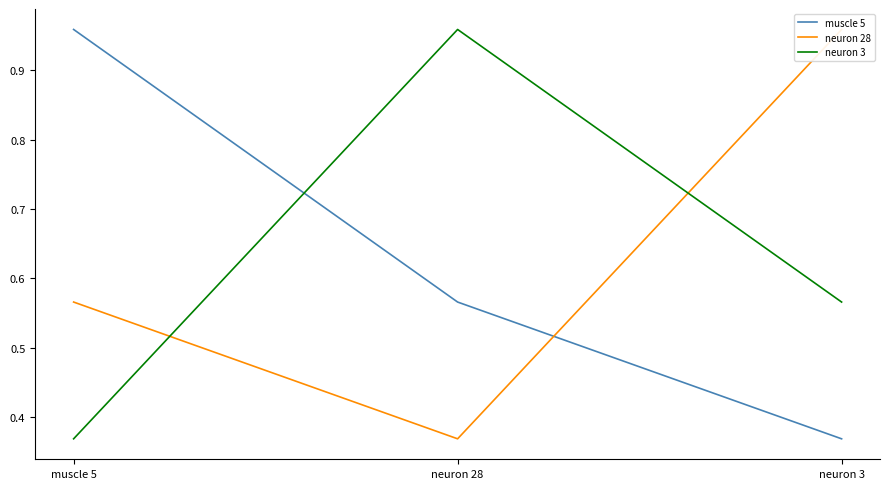

The value of neuron 3 at muscle 5 is 0.2. True or false?

False